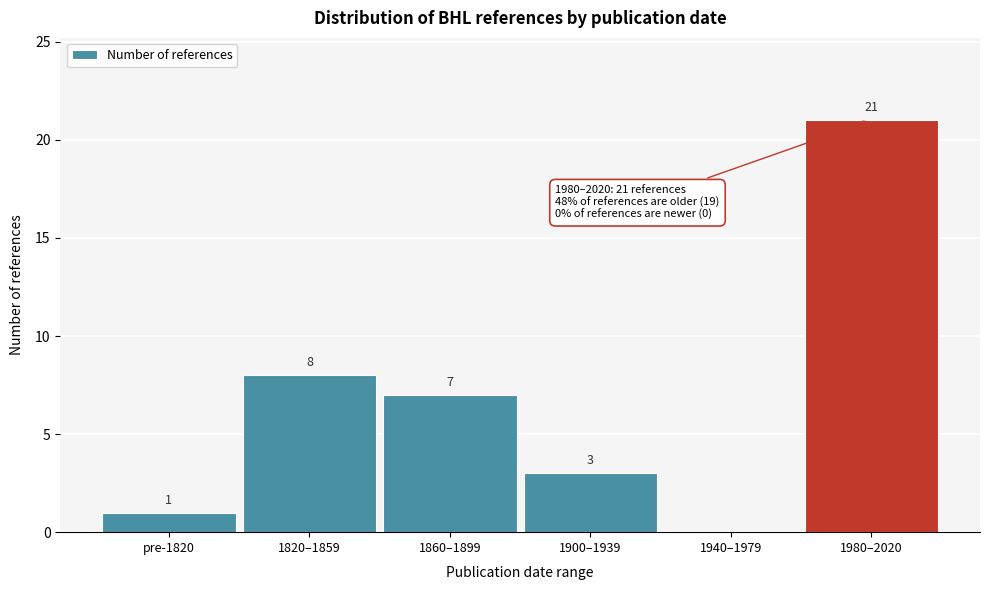

Reading right to left, transcribe all the data shown in this chart.

1980–2020=21	1940–1979=0	1900–1939=3	1860–1899=7	1820–1859=8	pre-1820=1